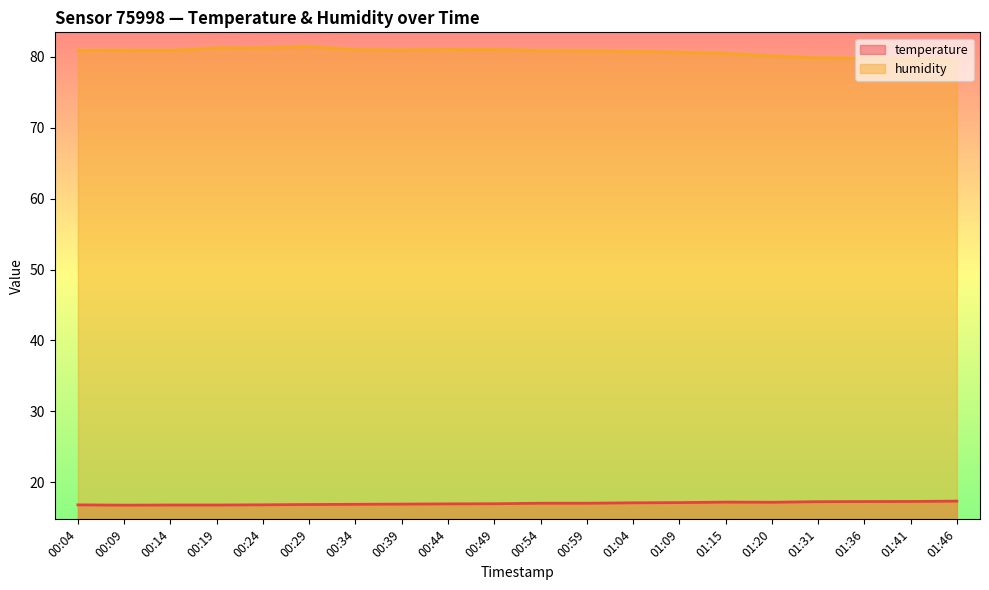

Which series changed the most between 00:24 and 01:09?

humidity